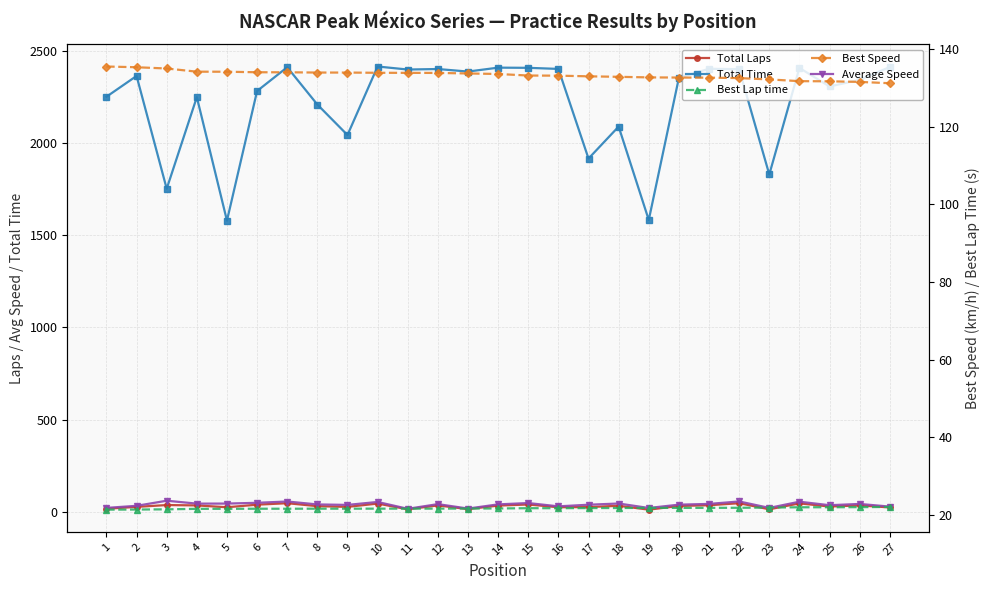

Rank the series by their maximum value, from highest to lowest.

Total Time, Best Speed, Average Speed, Total Laps, Best Lap time